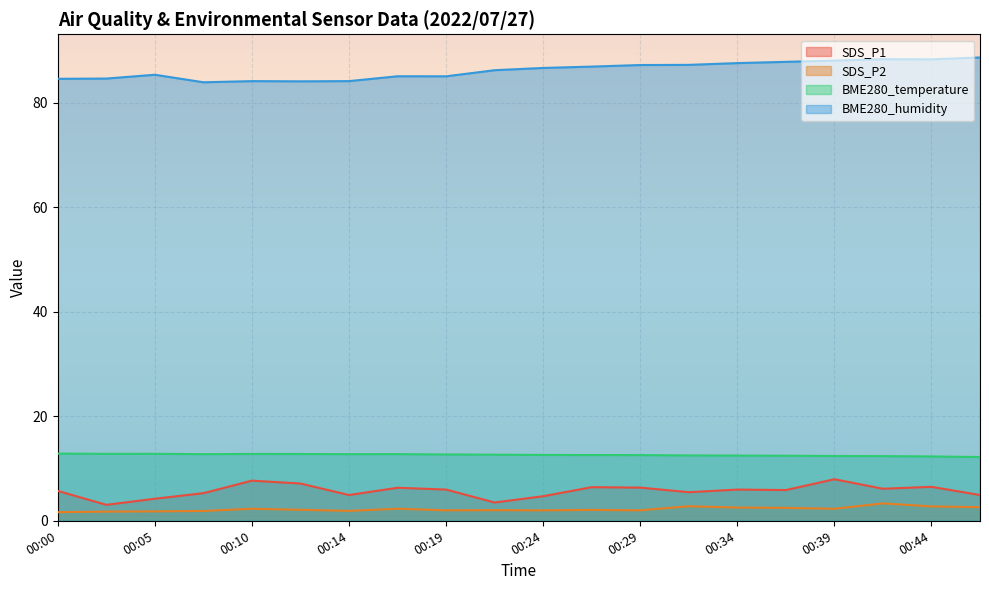

How many interior local peaks does the SDS_P2 series have?

6